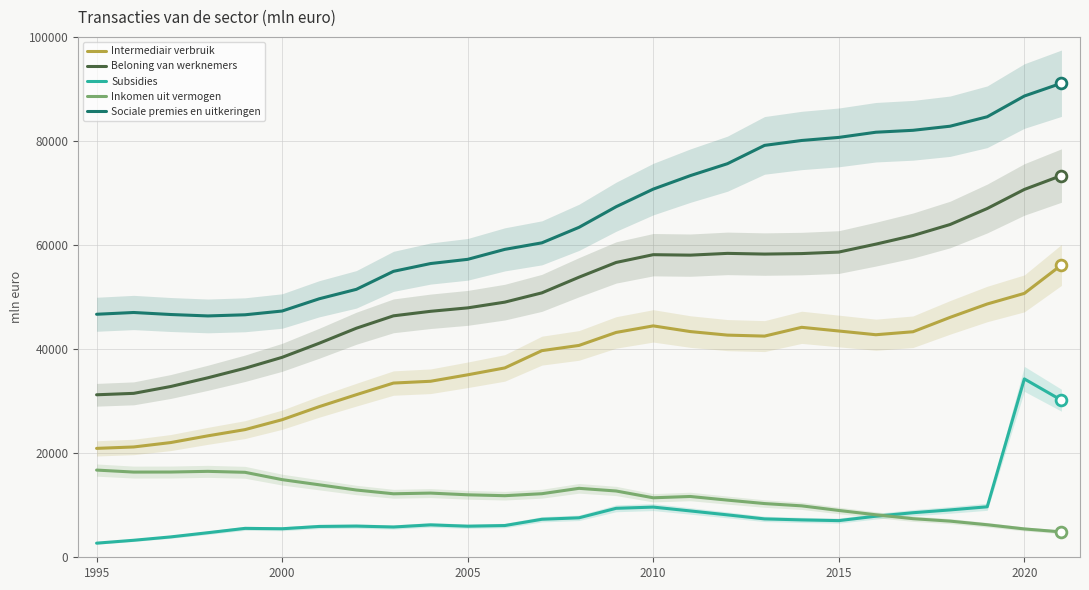

True or false: Subsidies and Beloning van werknemers cross at least once.

False